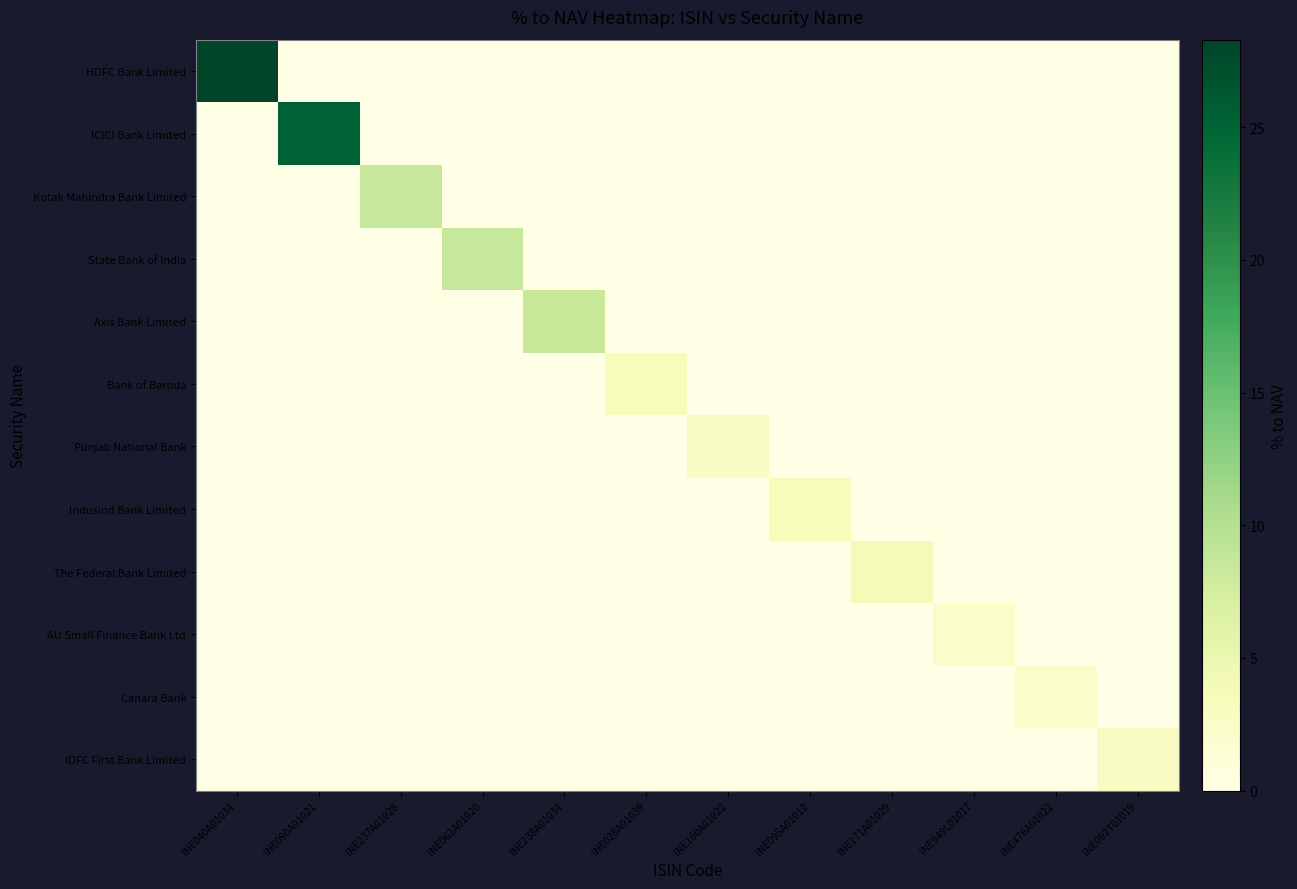

Which has a higher value, INE095A01012 or INE171A01029?

INE095A01012